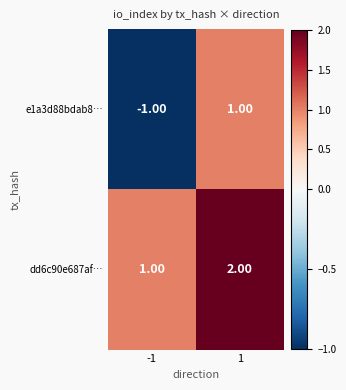

Is the value of e1a3d88bdab8… at -1 greater than the value of dd6c90e687af… at 1?

No